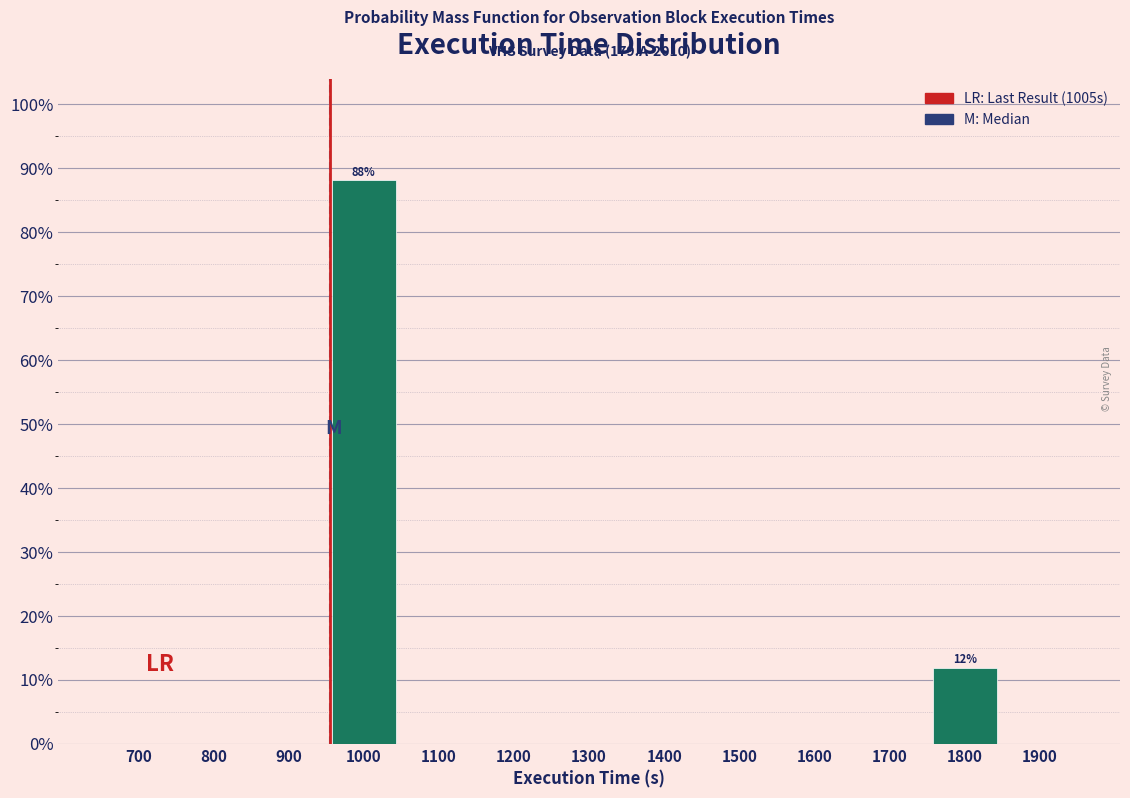

Reading left to right, what are all the values shown in this chart?

700=0.0	800=0.0	900=0.0	1000=88.1	1100=0.0	1200=0.0	1300=0.0	1400=0.0	1500=0.0	1600=0.0	1700=0.0	1800=11.9	1900=0.0